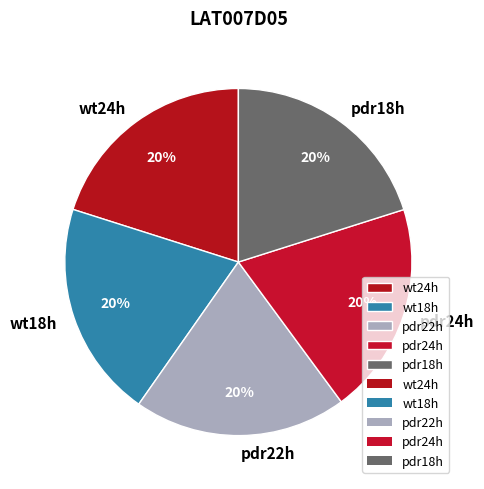

Do pdr22h and pdr24h together represent more than half of the pie?

No